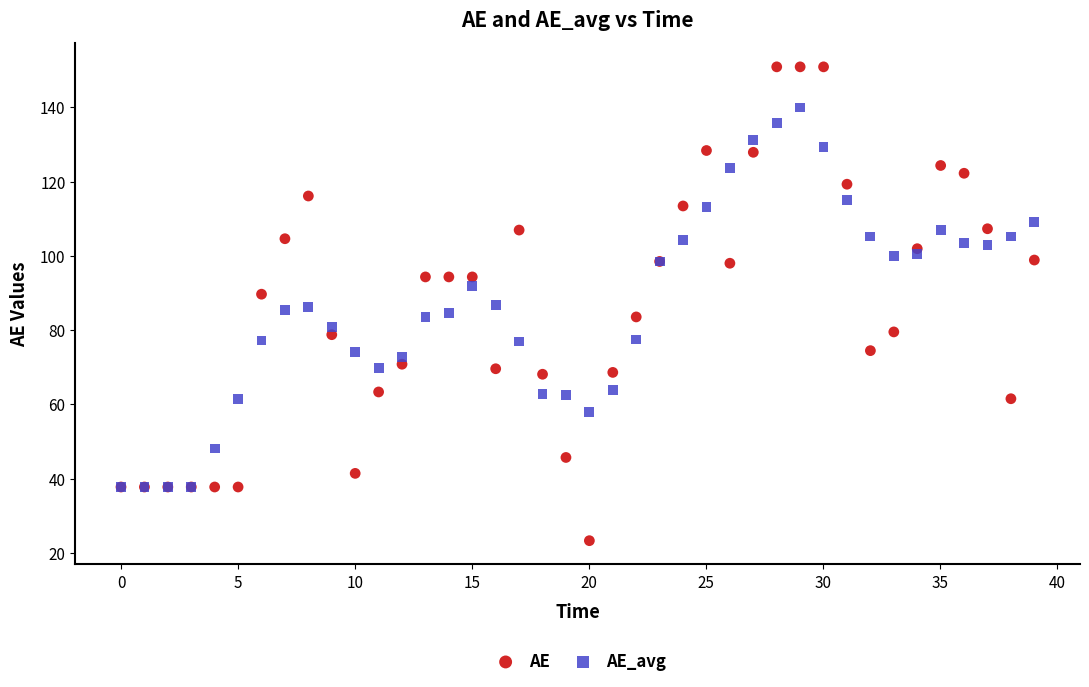

What are all the series names shown in the legend?

AE, AE_avg